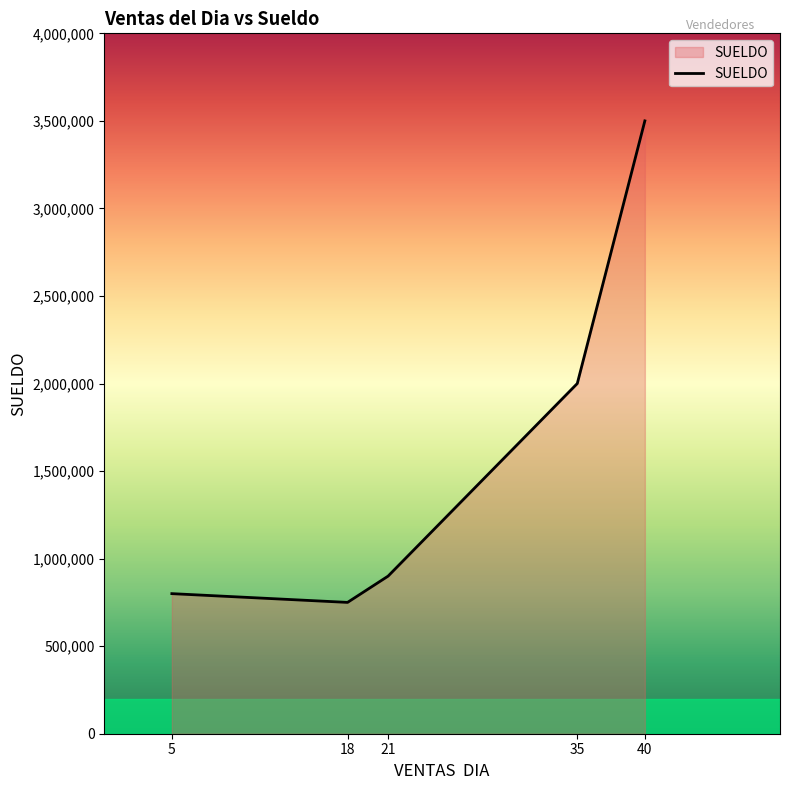

At which category does the chart reach its peak across all series?

40